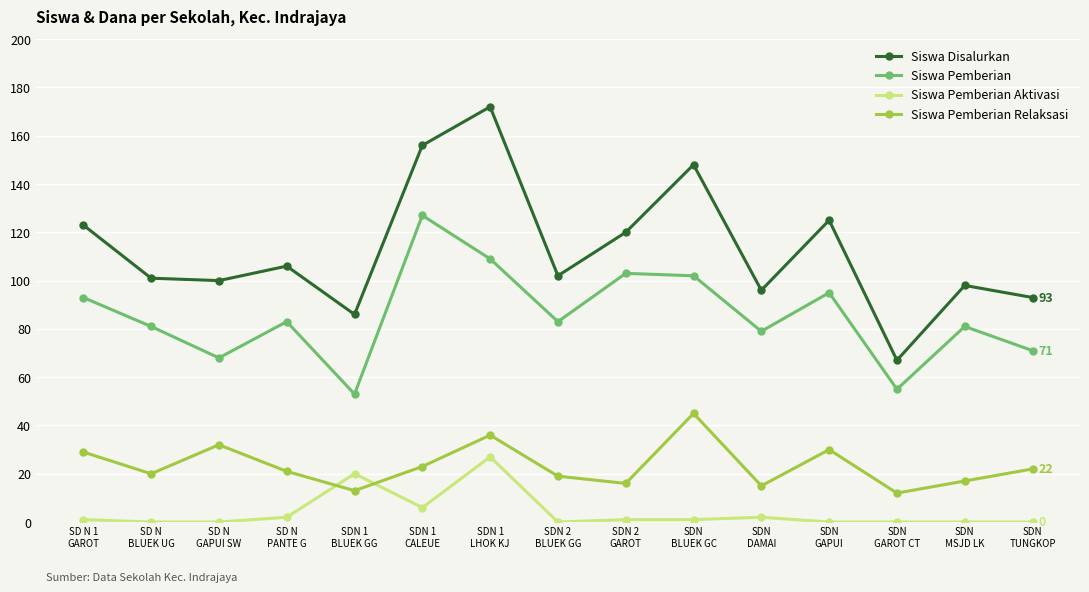

List the series in order of their overall mean, lowest first.

Siswa Pemberian Aktivasi, Siswa Pemberian Relaksasi, Siswa Pemberian, Siswa Disalurkan